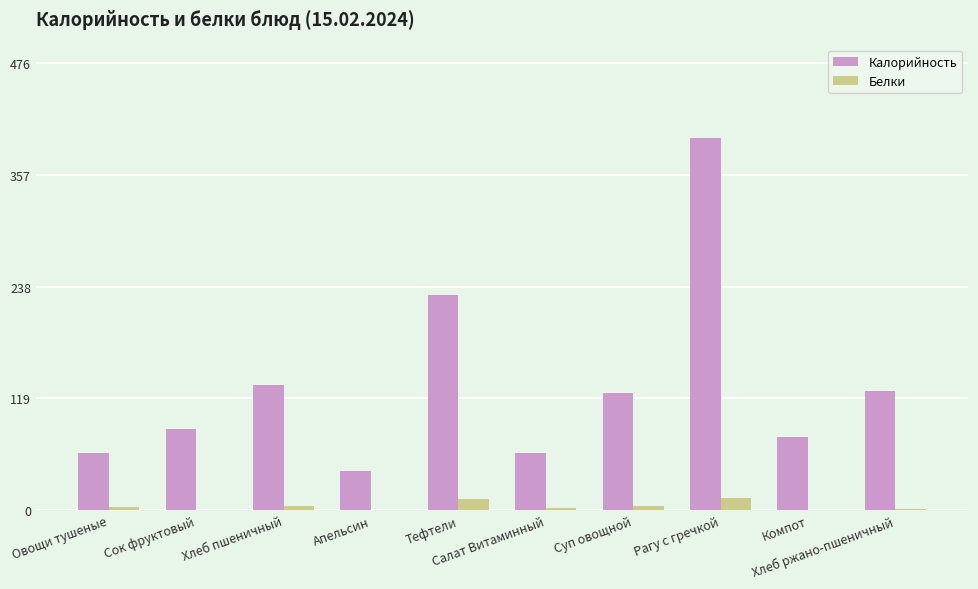

What are all the series names shown in the legend?

Калорийность, Белки